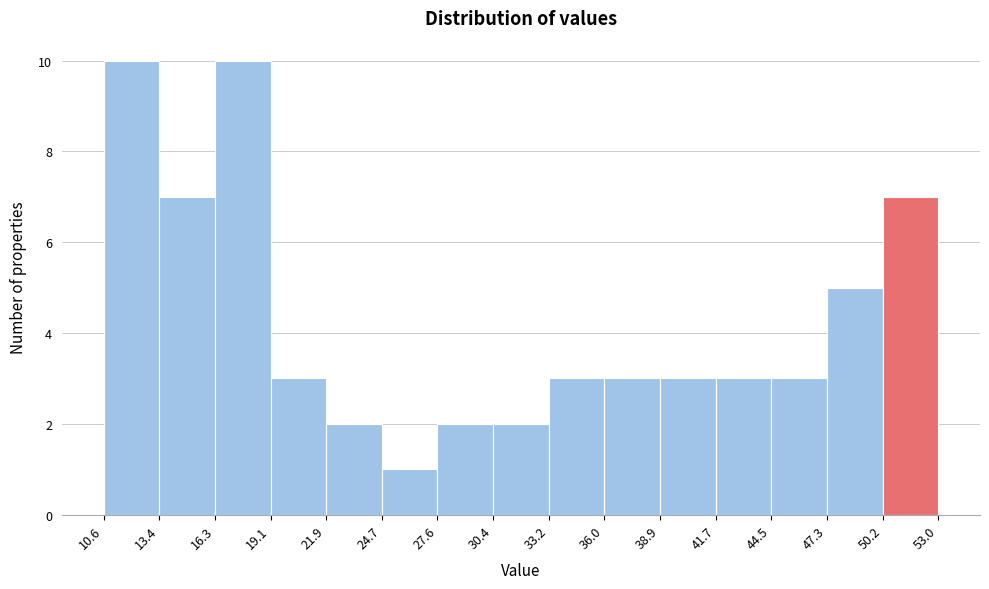

Reading left to right, transcribe this chart: for each bar, give the range it covers on the x-axis and its height. The values are not printed on the chart, so give them approximately, as read against the axis.

10.6 to 13.4: 10
13.4 to 16.3: 7
16.3 to 19.1: 10
19.1 to 21.9: 3
21.9 to 24.7: 2
24.7 to 27.6: 1
27.6 to 30.4: 2
30.4 to 33.2: 2
33.2 to 36.0: 3
36.0 to 38.9: 3
38.9 to 41.7: 3
41.7 to 44.5: 3
44.5 to 47.3: 3
47.3 to 50.2: 5
50.2 to 53.0: 7